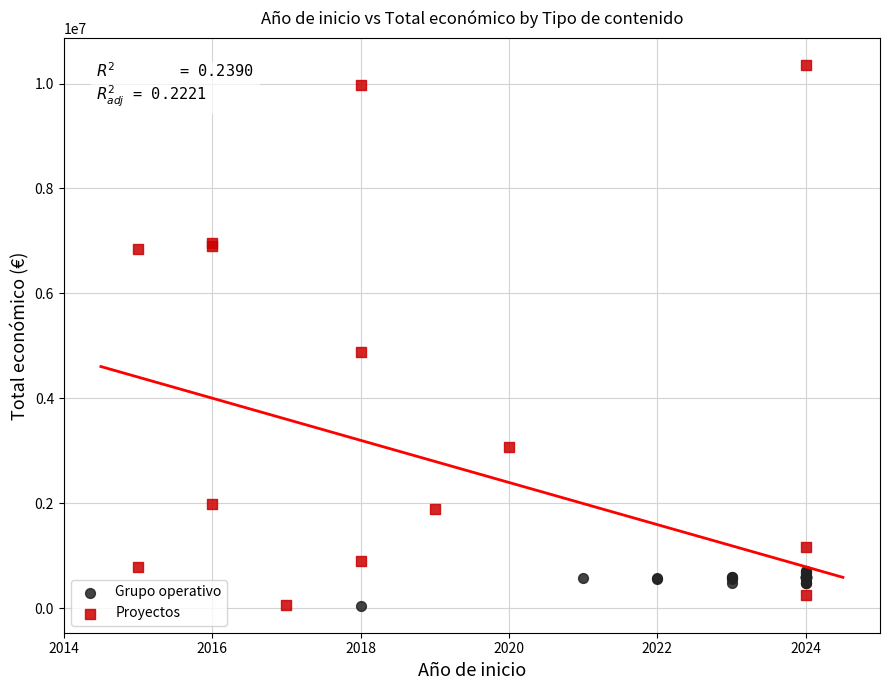

Which series reaches the maximum Y coordinate?

Proyectos